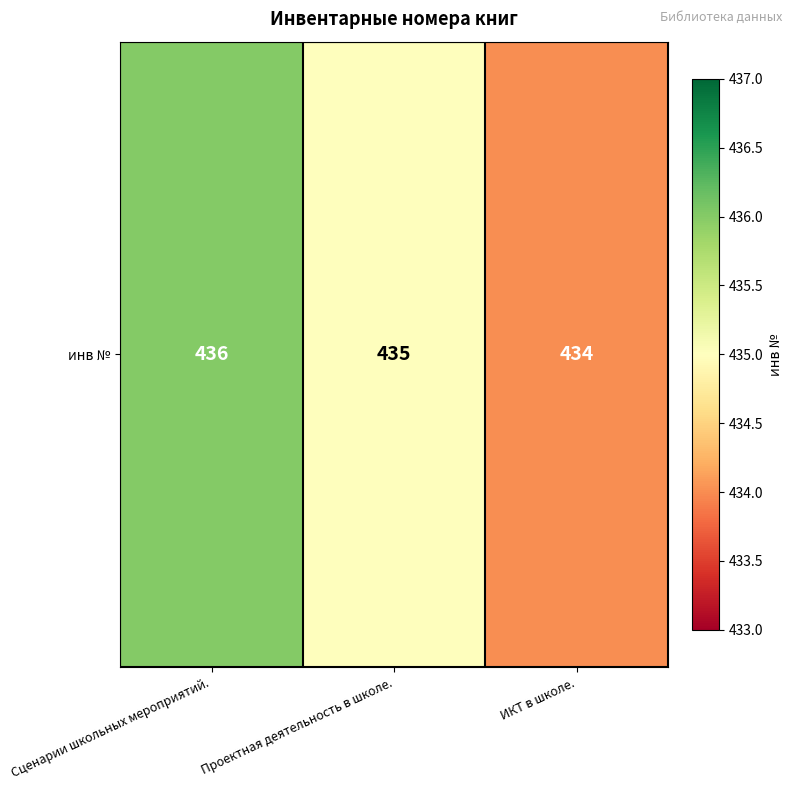

What is the sum of all values?

1305